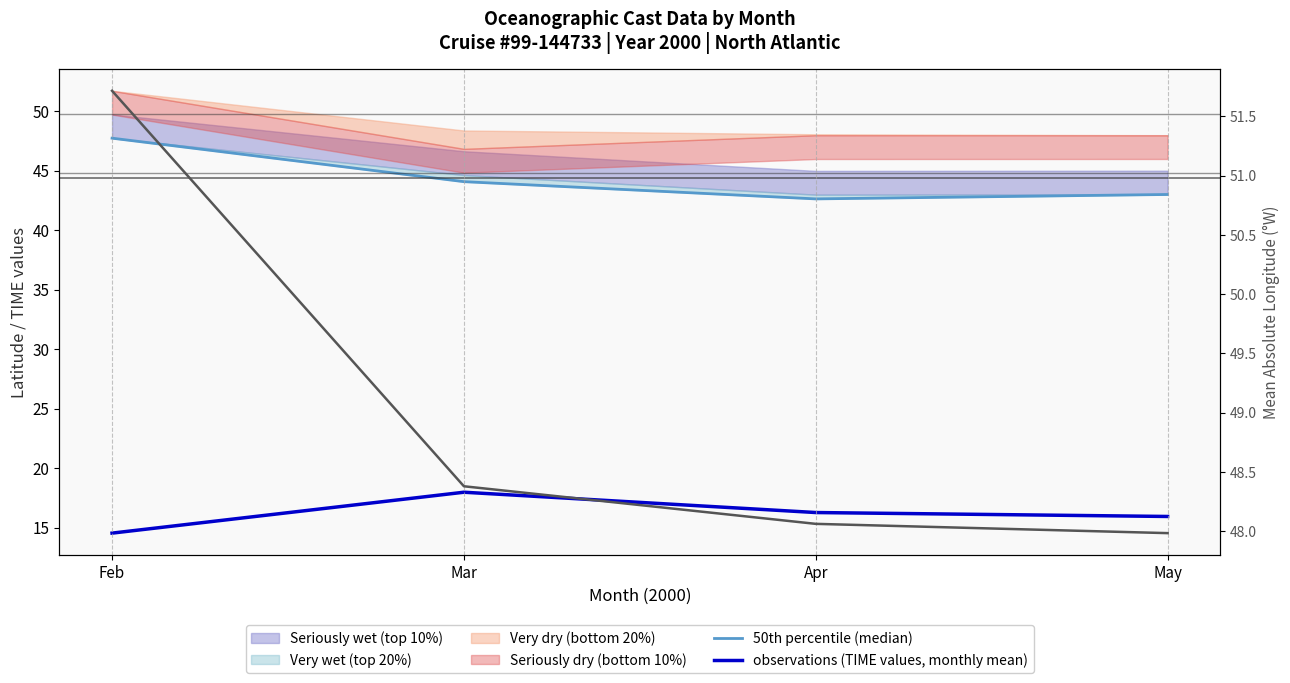

True or false: observations (TIME values, monthly mean) has more than 0 points higher than both neighbors.

True